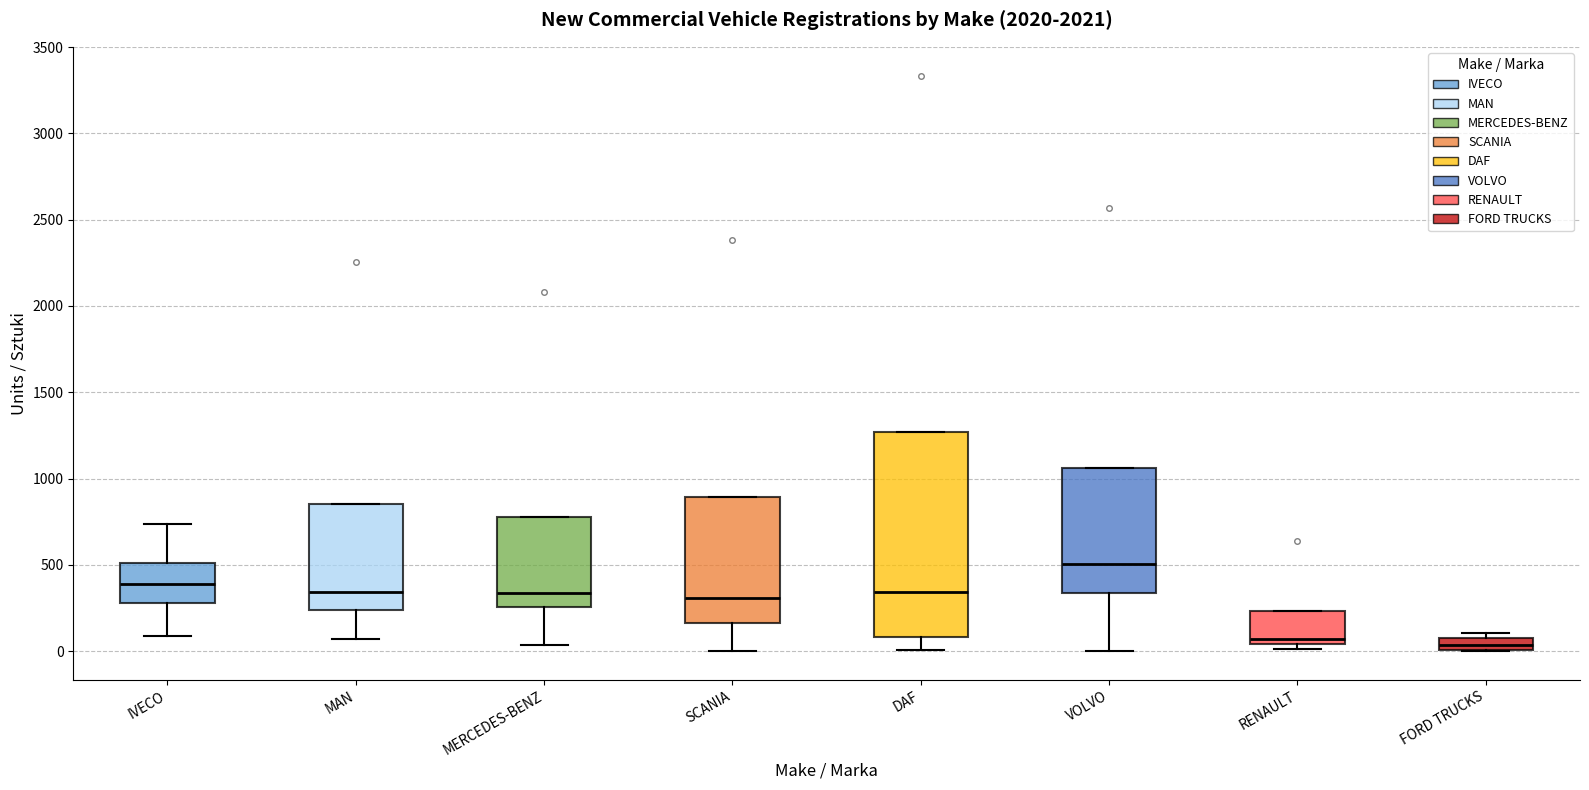

Which box is the tallest, from its lower edge to its upper edge?

DAF